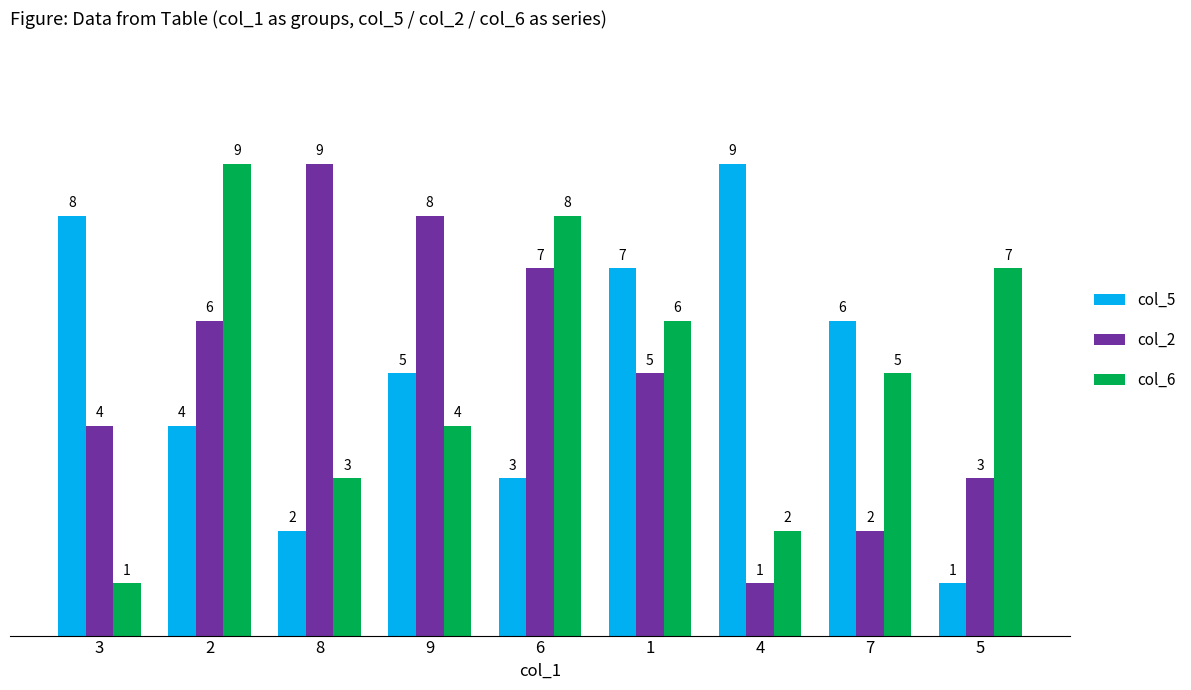

True or false: col_5 has a value of 5 at 2.

False